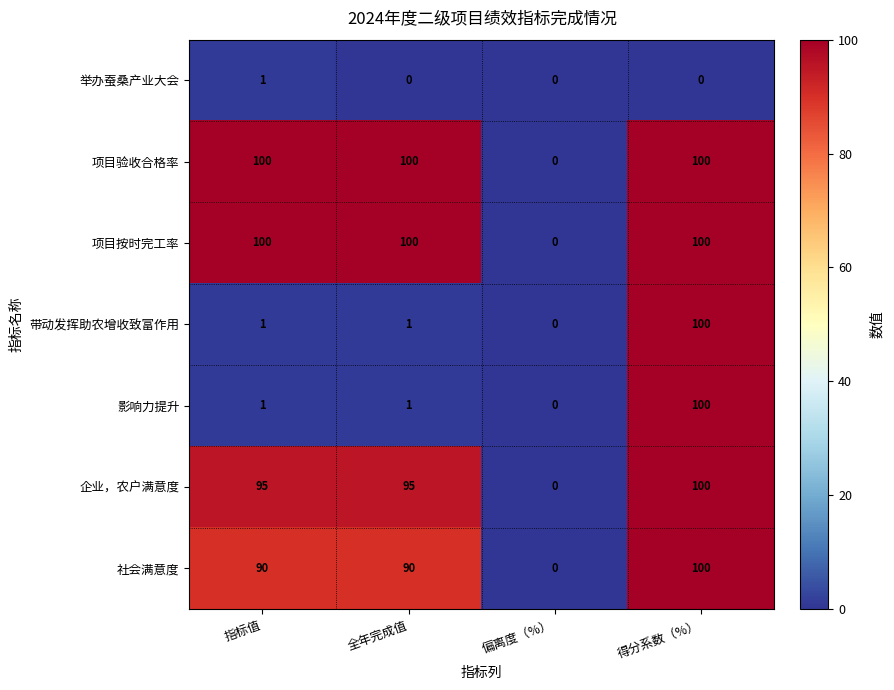

What is the difference between the 企业，农户满意度 values at 偏离度（%） and 全年完成值?

95